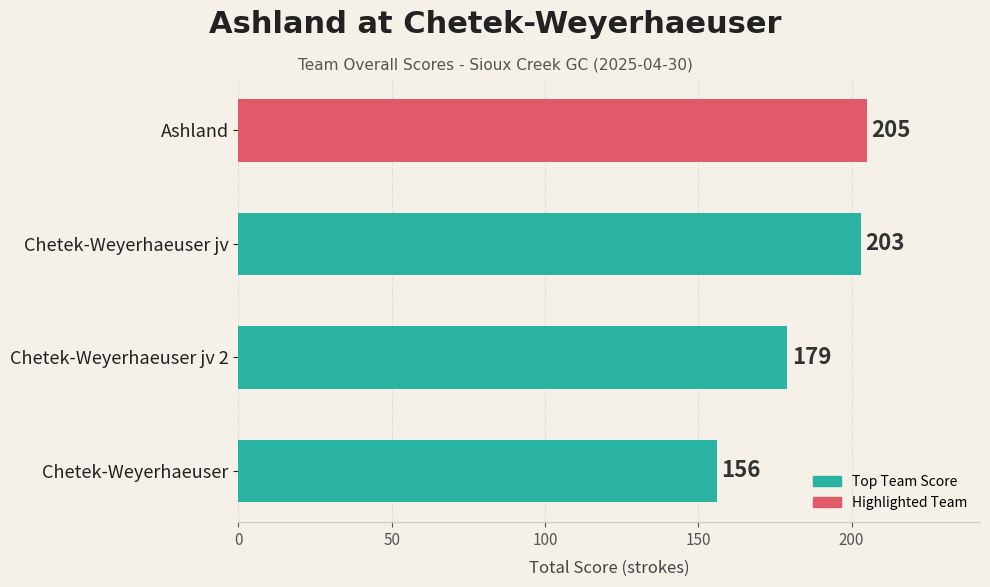

Which category has the highest value across all series?

Ashland